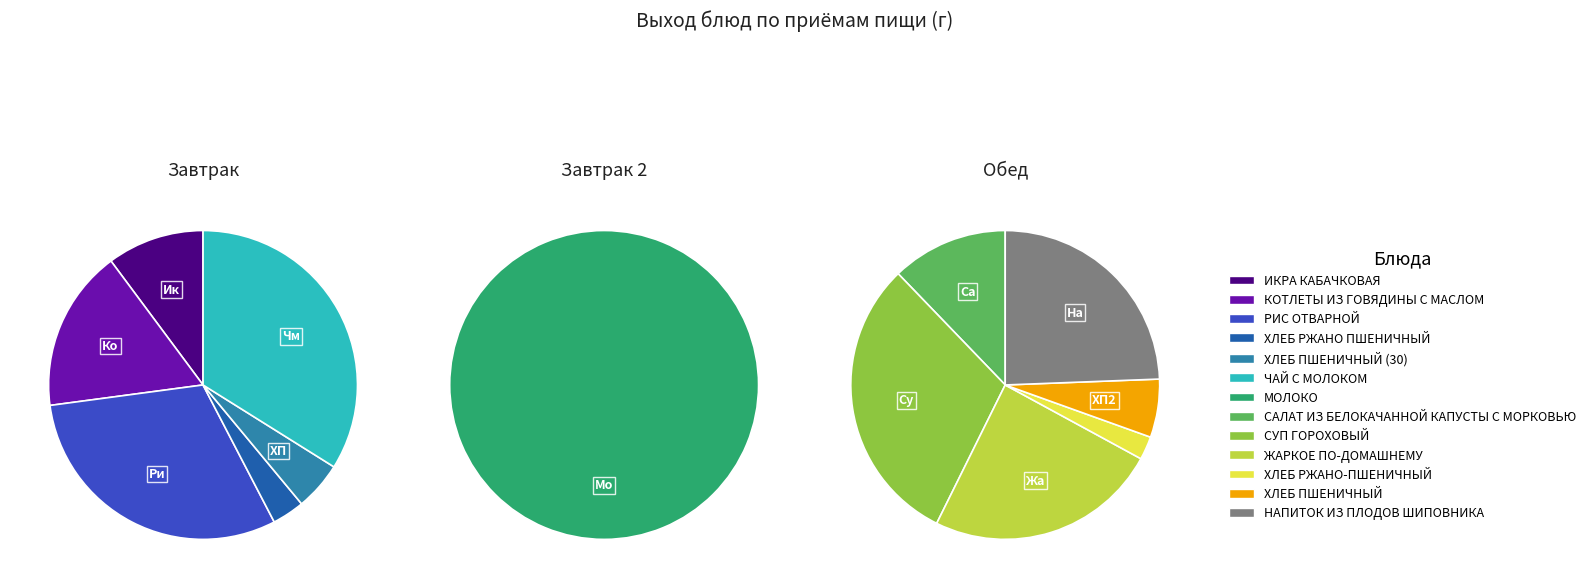

To the nearest percent, what is the average slice percentage?

8%